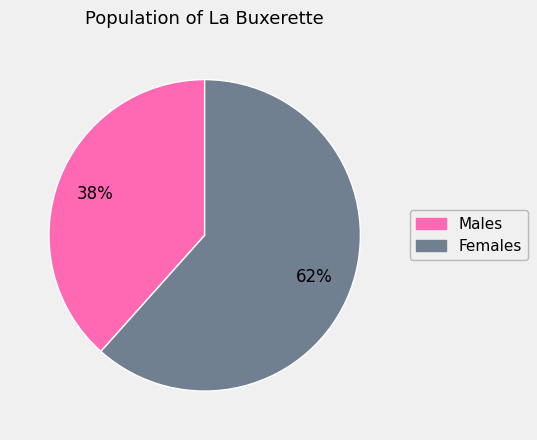

To the nearest percent, what is the average slice percentage?

50%